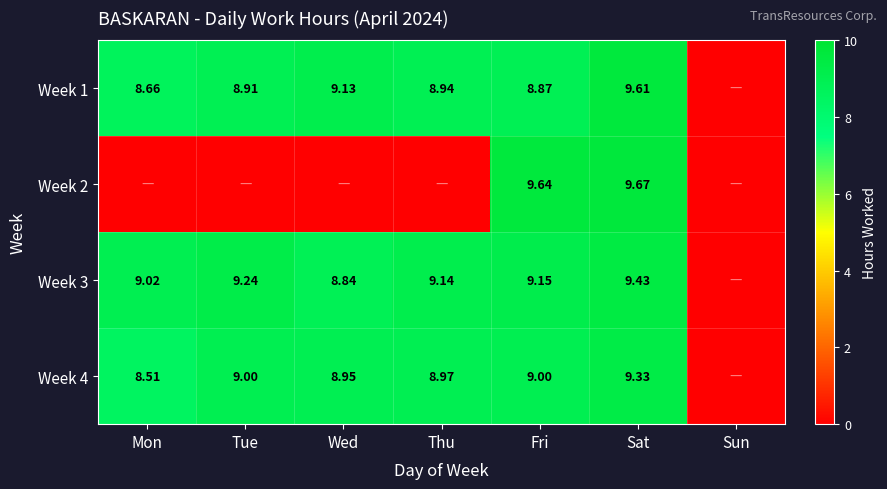

Which category has the highest value in the Week 2 series?

Sat